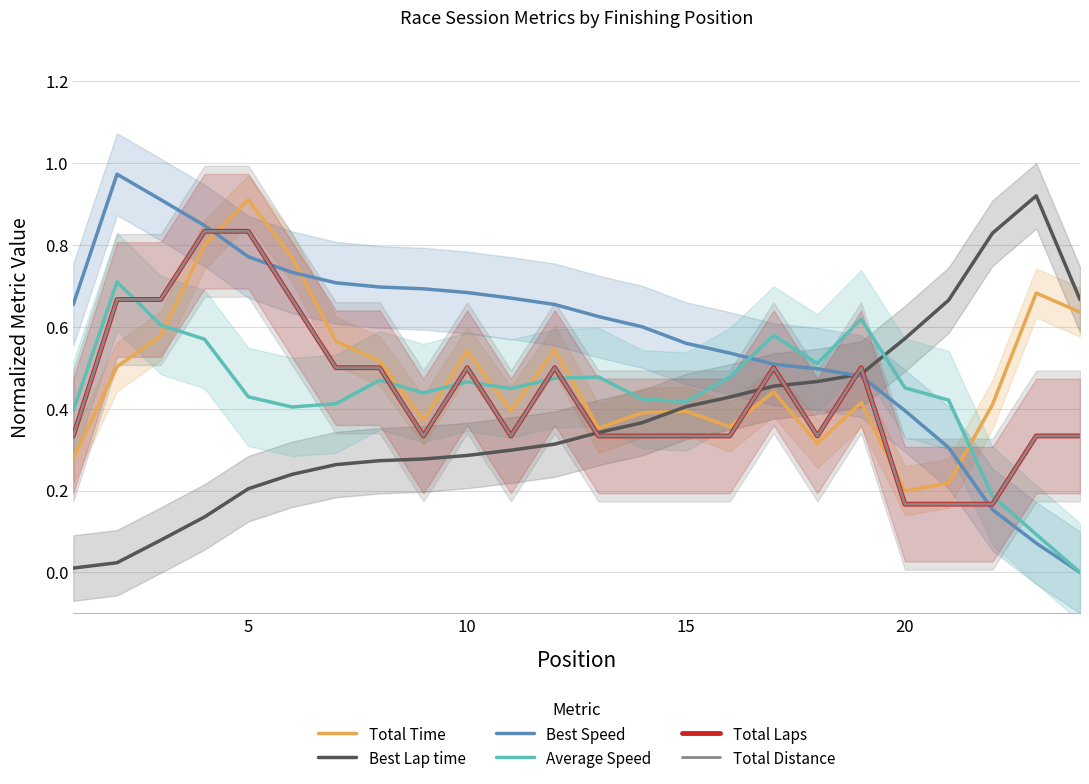

True or false: Total Distance and Total Laps intersect in this chart.

False